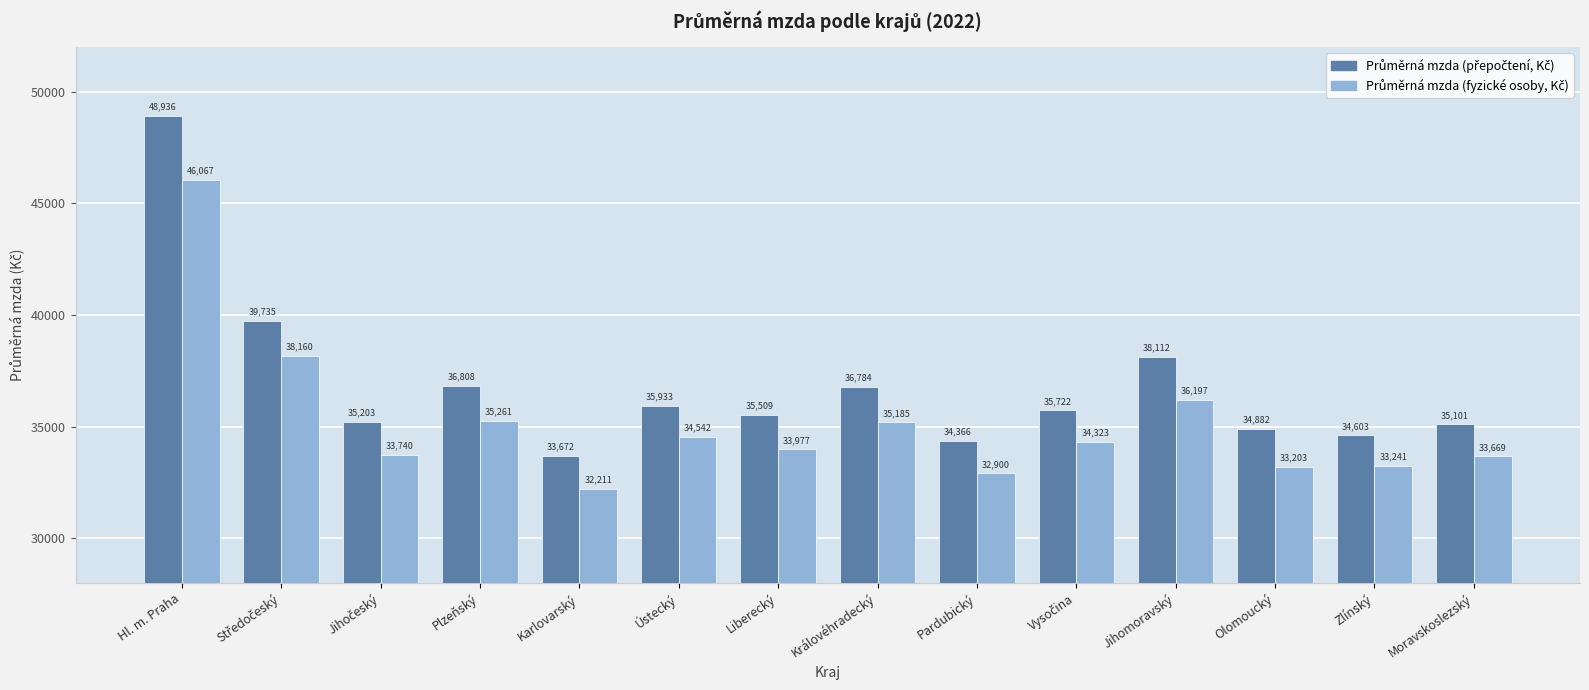

At which category does the chart reach its peak across all series?

Hl. m. Praha